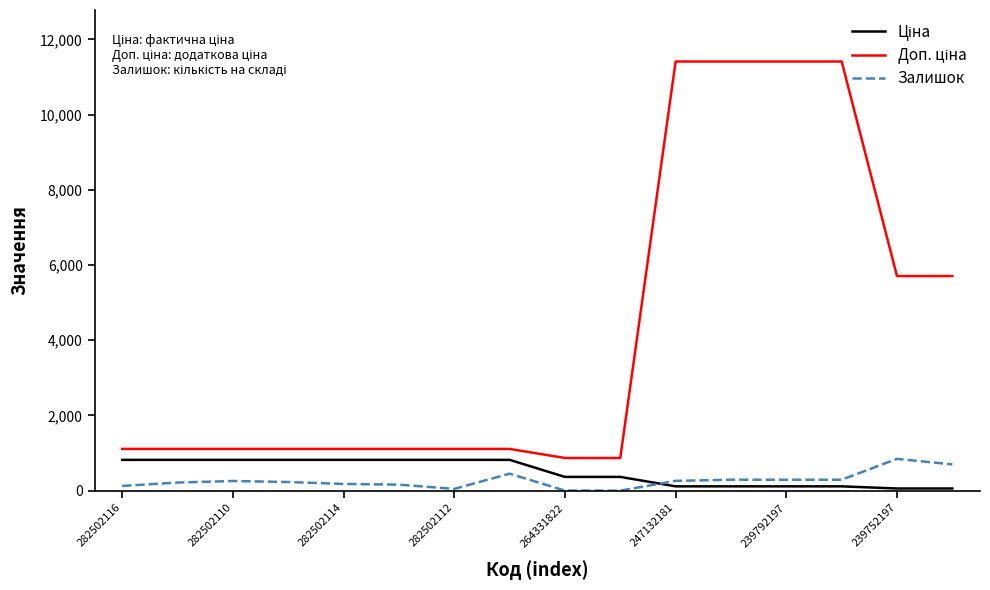

How many lines are shown in the chart?

3